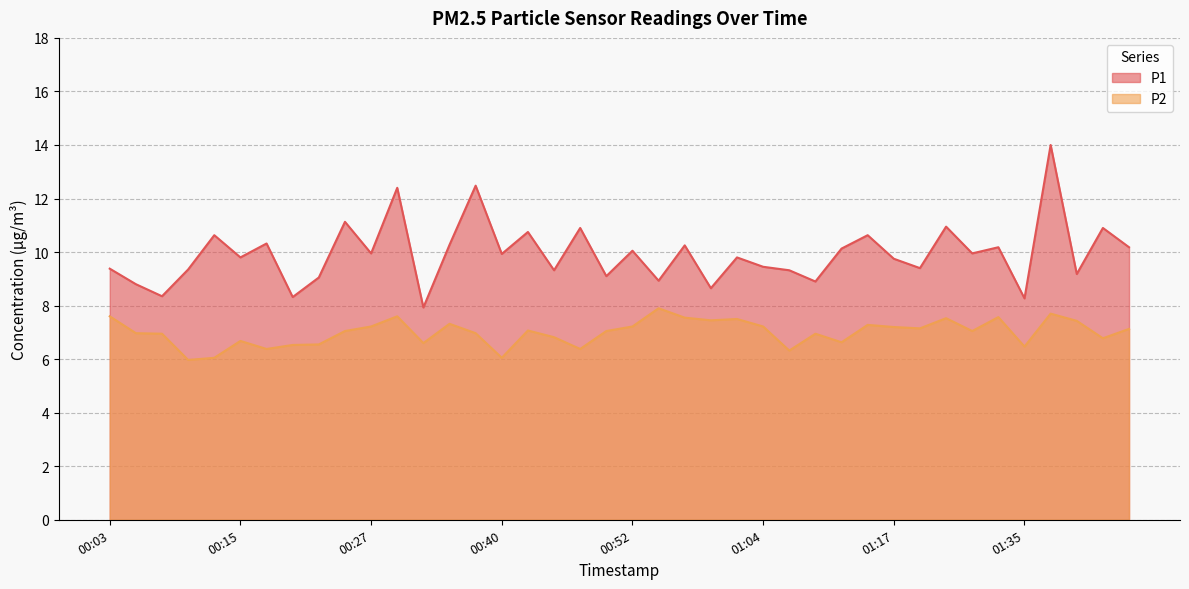

Where is the first local minimum for P1?

00:08